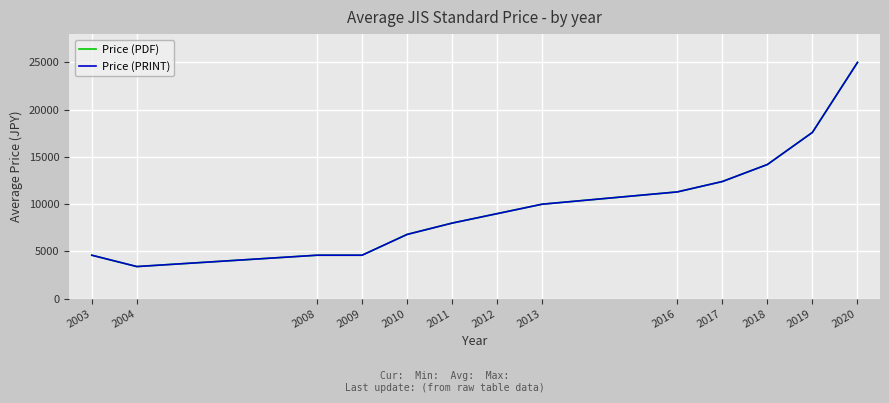

The value of Price (PRINT) at 2011 is 4187. True or false?

False